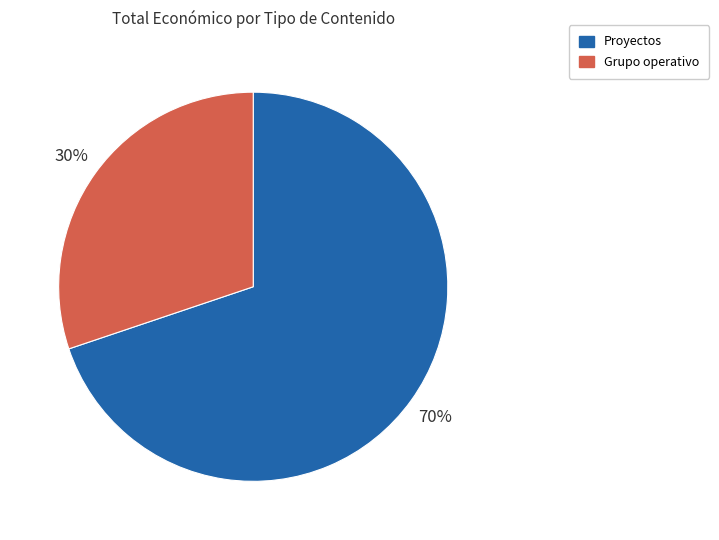

How many slices are in this pie chart?

2